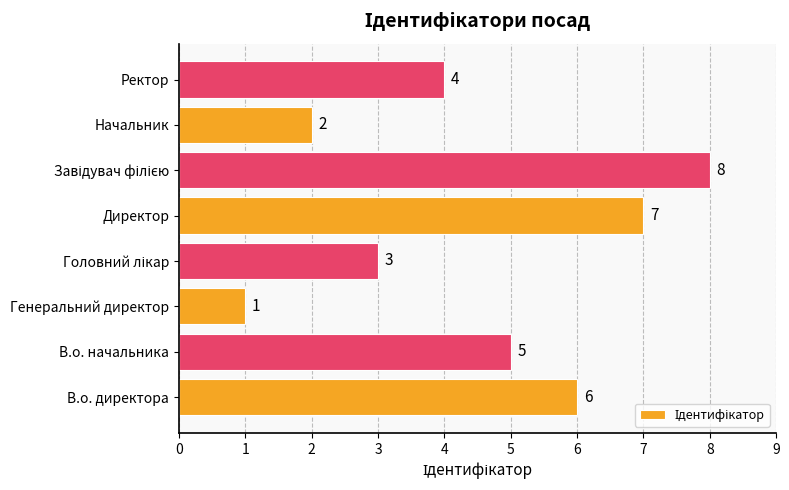

Reading bottom to top, transcribe all the data shown in this chart.

6	5	1	3	7	8	2	4